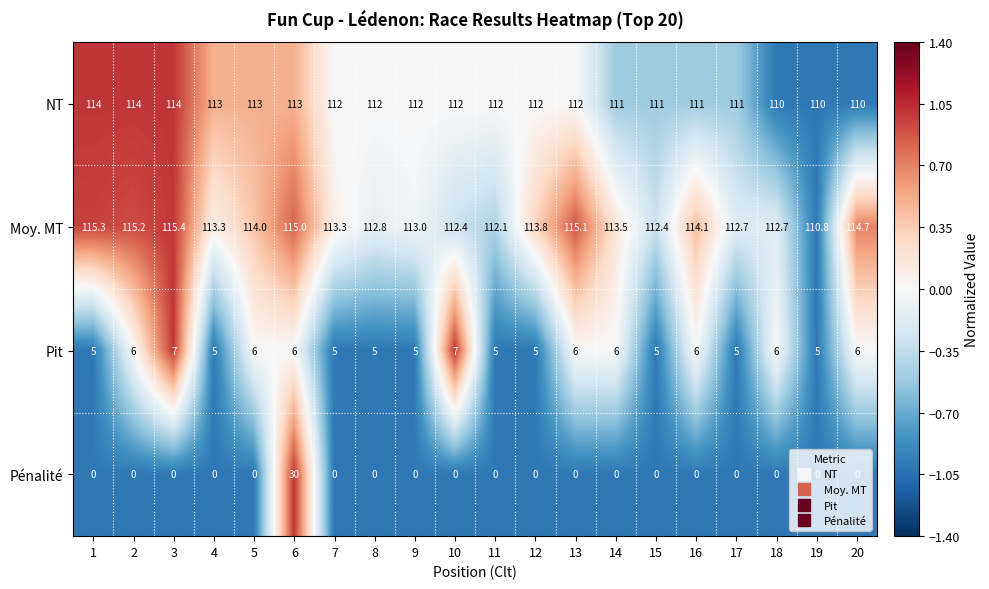

What value does the Moy. MT series have at 4?

113.3